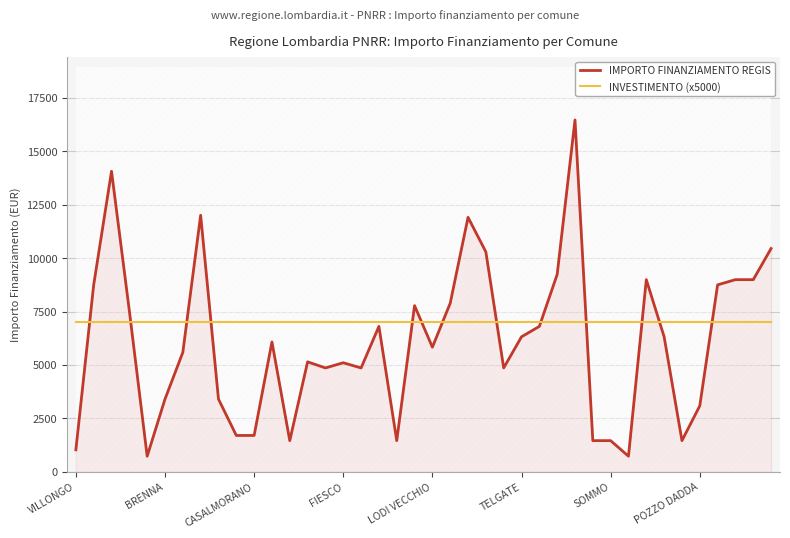

What is the value of the IMPORTO FINANZIAMENTO REGIS point at the 31st from the left?

1458